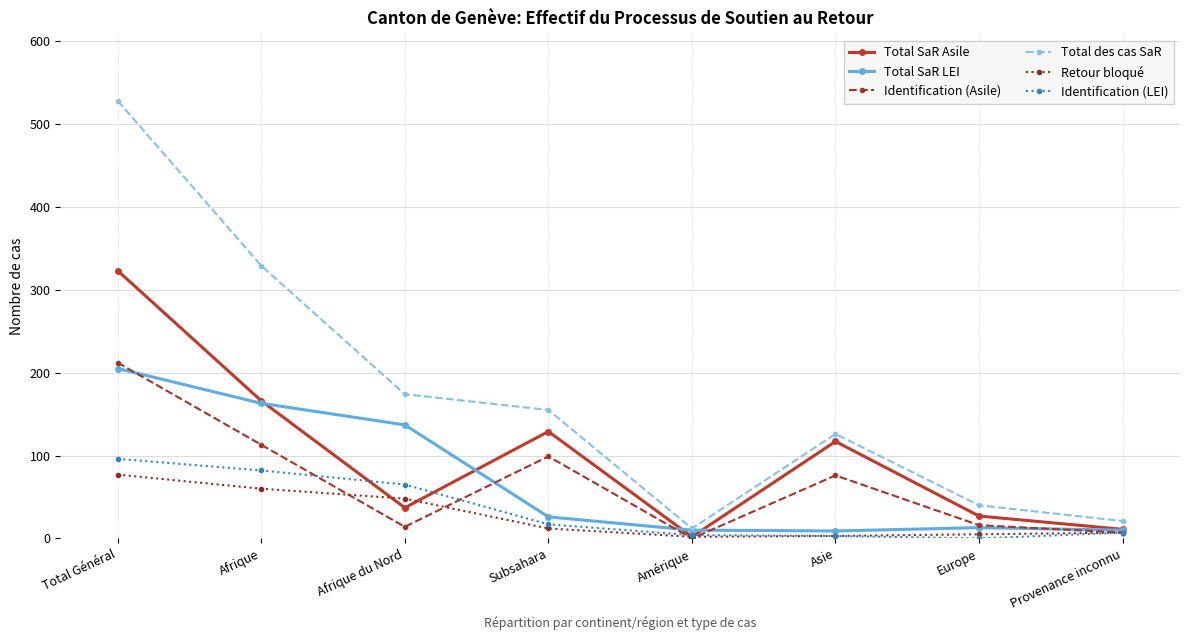

Which series has the largest total across all categories?

Total des cas SaR